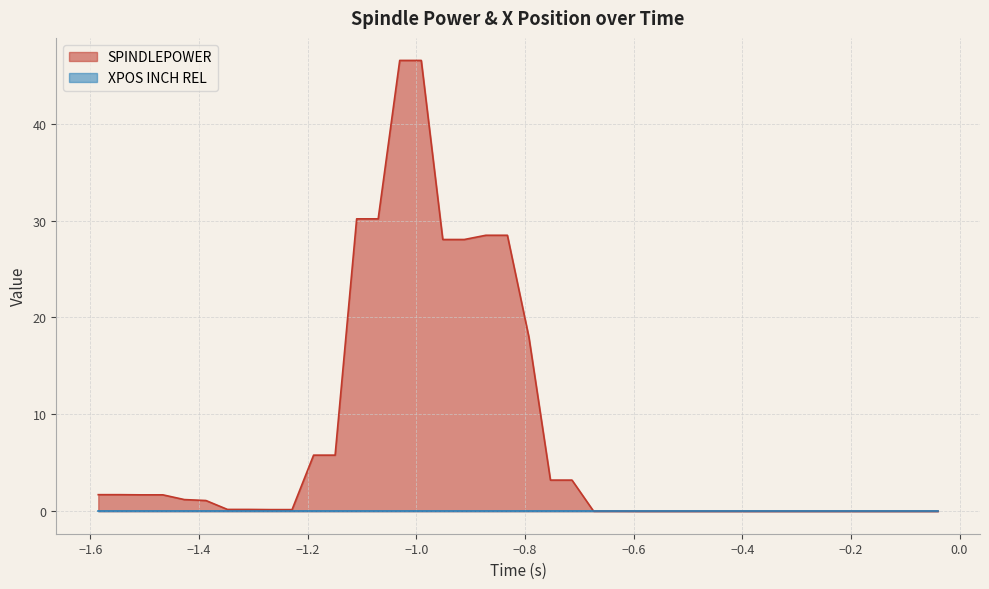

What is the difference between the maximum and second lowest values?

46.5